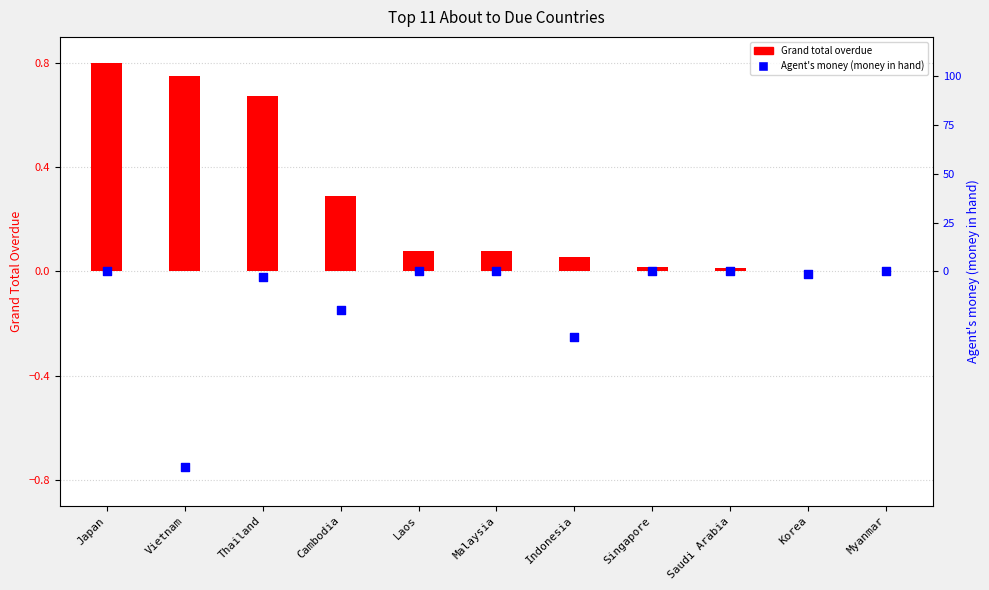

At how many categories does at least one series exceed -22?

11